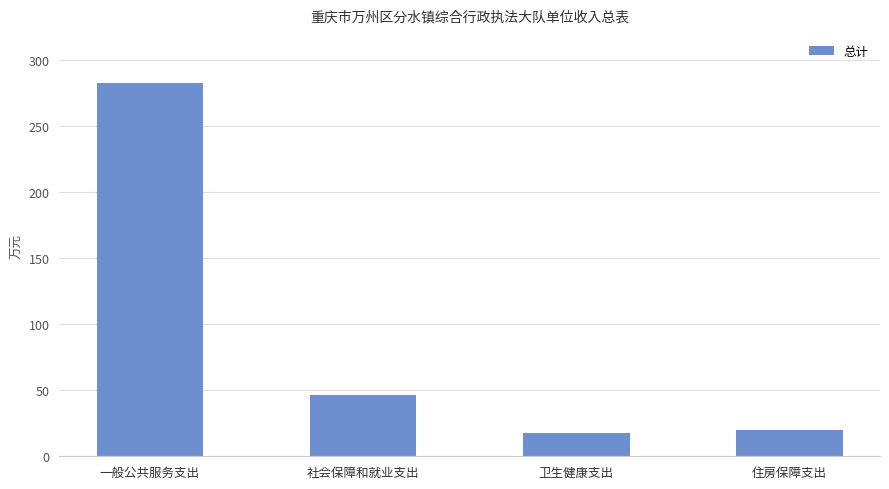

What is the label of the 4th bar from the left?

住房保障支出